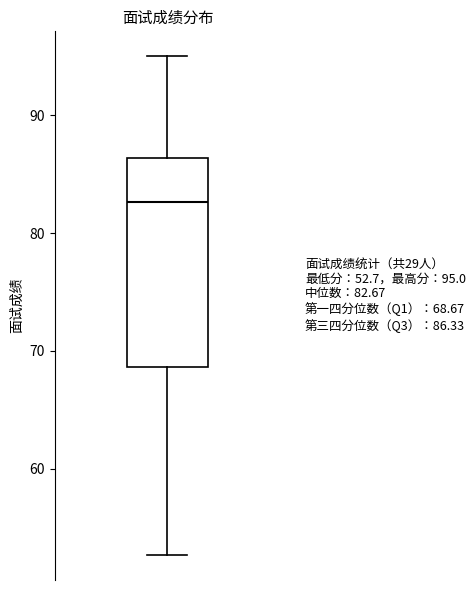

Read this box plot against the y-axis: the position of the median line, the range covered by the box, and the ends of both whiskers. The values are not printed on the chart, so give them approximately, as read against the axis.

median 83, box 69 to 86, whiskers 53 to 95